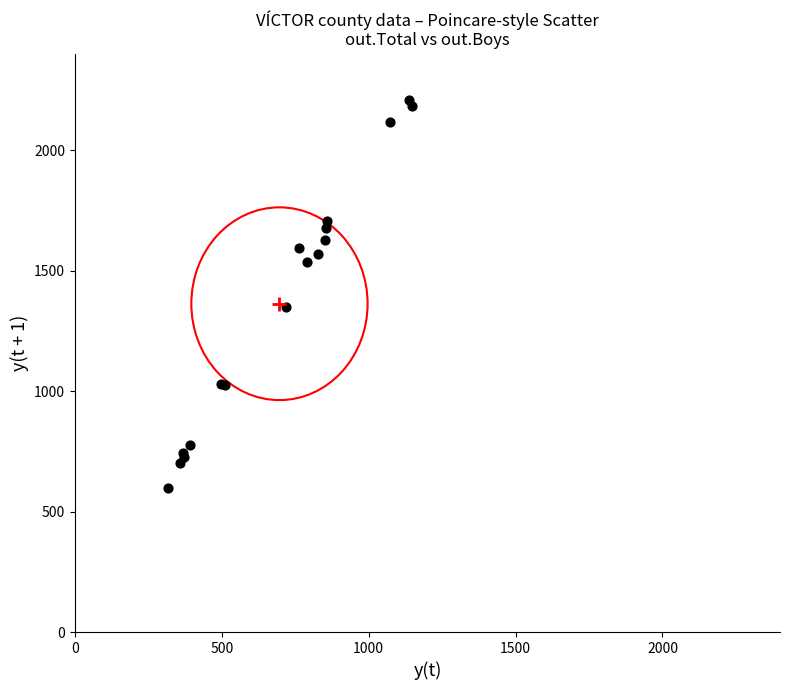

What Y value in the scatter plot is closest to 1403?

1347